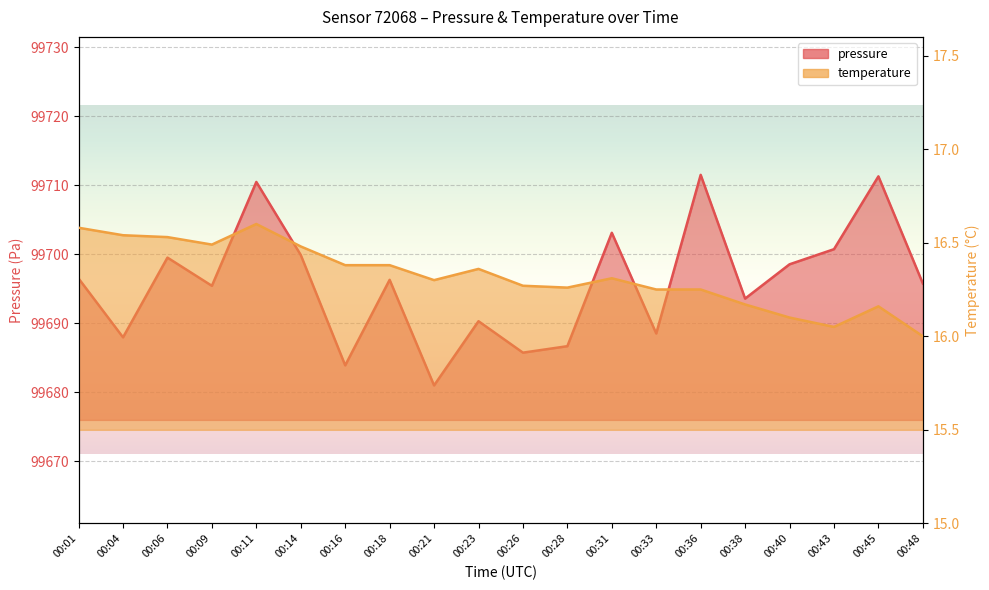

At which label does temperature reach its minimum?

00:48